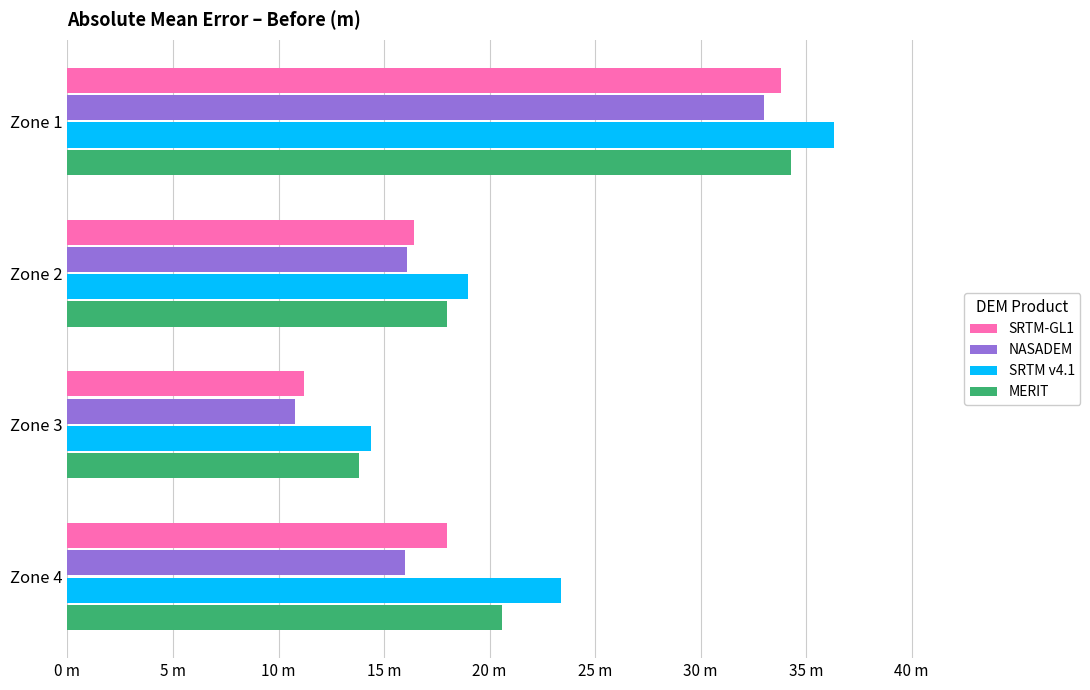

What are all the series names shown in the legend?

SRTM-GL1, NASADEM, SRTM v4.1, MERIT